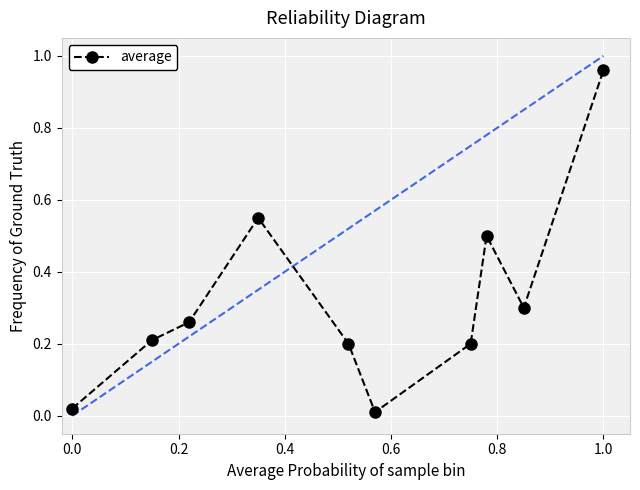

How many interior local peaks (higher than both neighbors) does the data have?

2